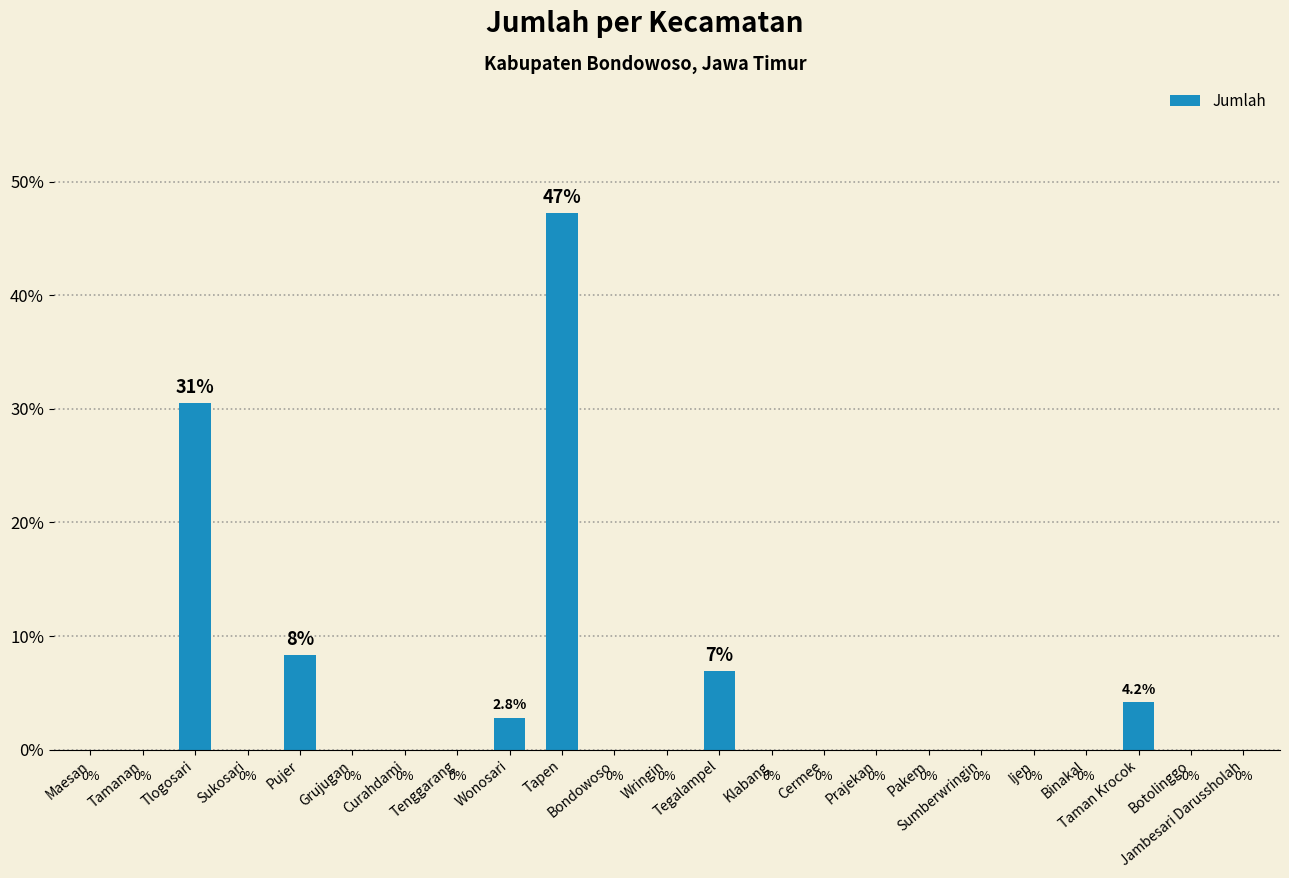

What is the greatest value displayed?

47.2